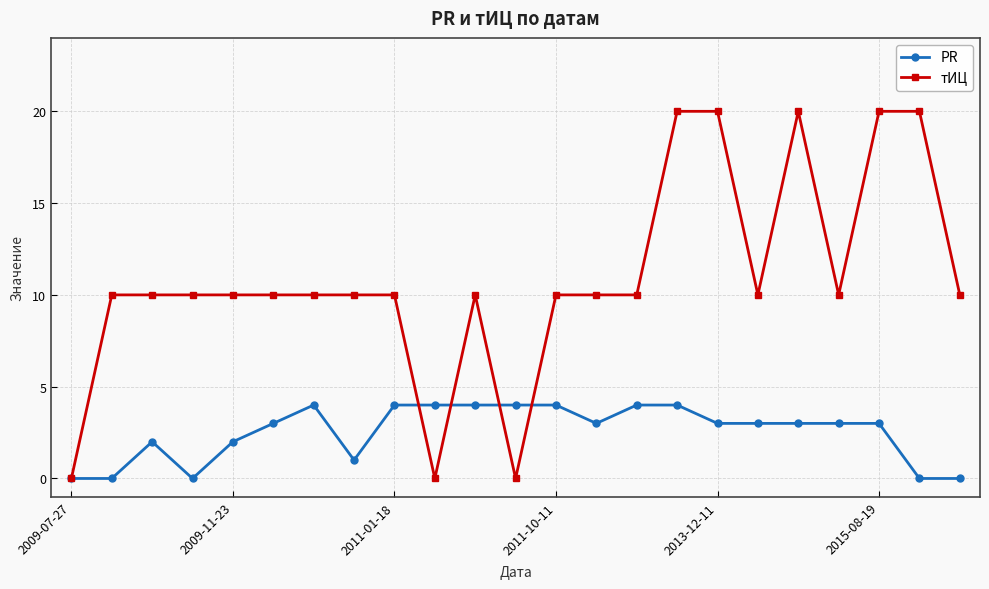

How many lines are shown in the chart?

2